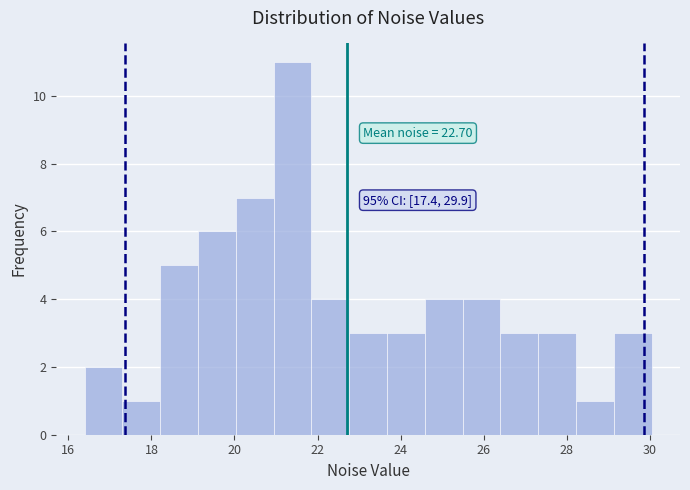

Which range on the x-axis has the tallest bar?

21.0 to 21.8